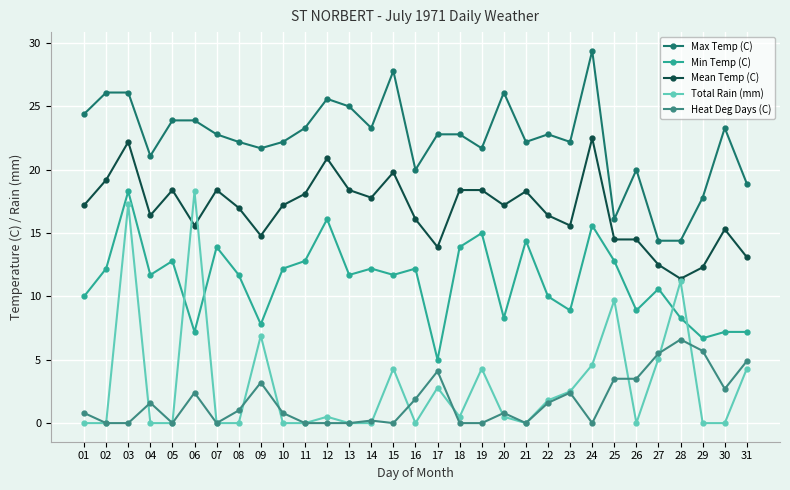

How many data points does each series have?

31